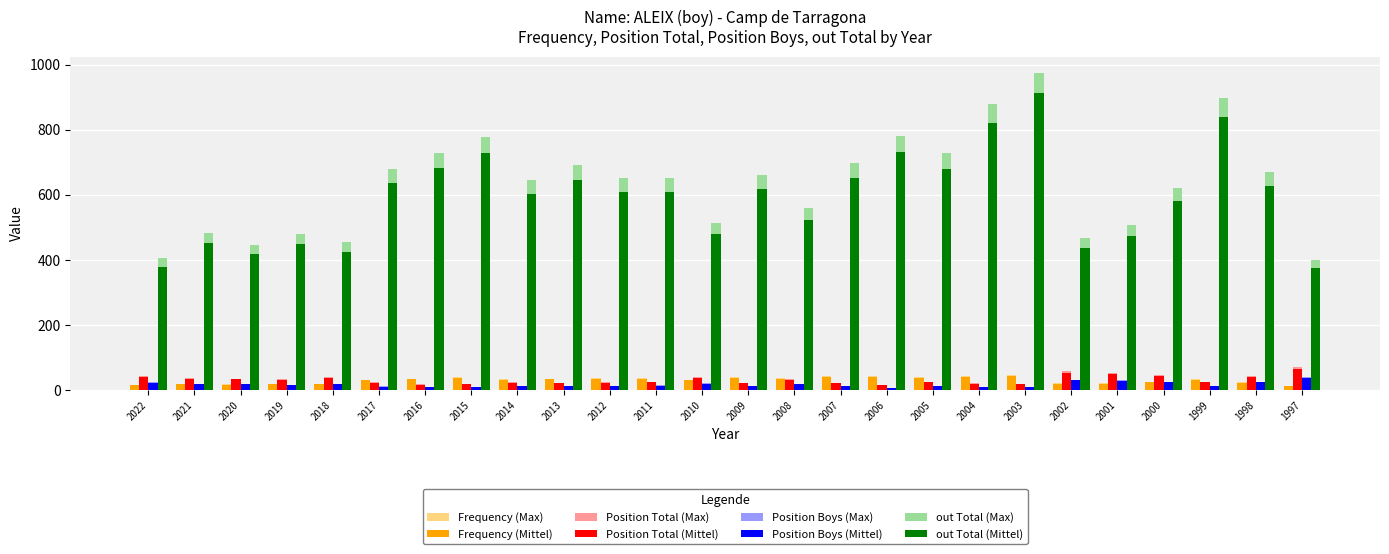

What is the difference between the highest and lowest values at 1999?

884.7